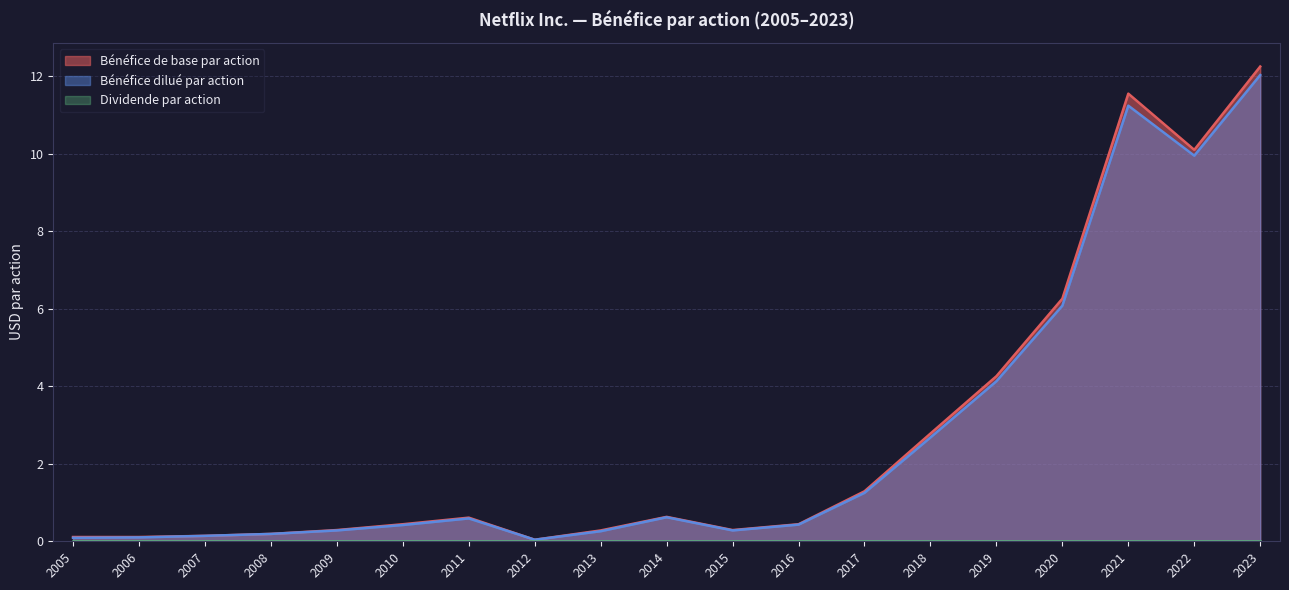

At which category does the chart reach its minimum across all series?

2012